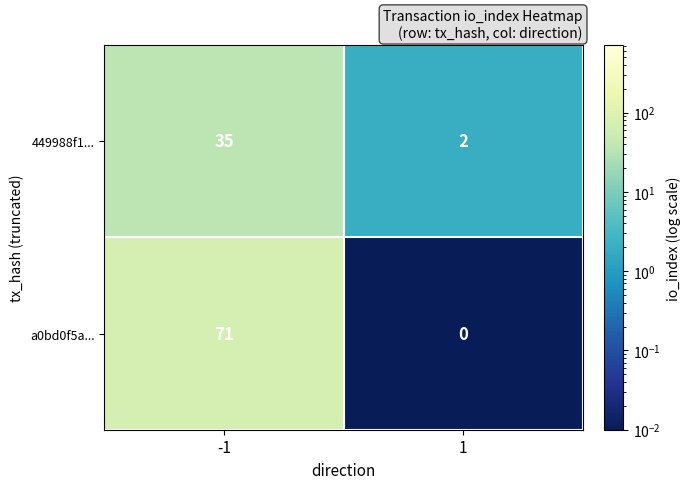

Reading left to right, list all the values displayed in this chart.

449988f1...: -1=35	1=2
a0bd0f5a...: -1=71	1=0